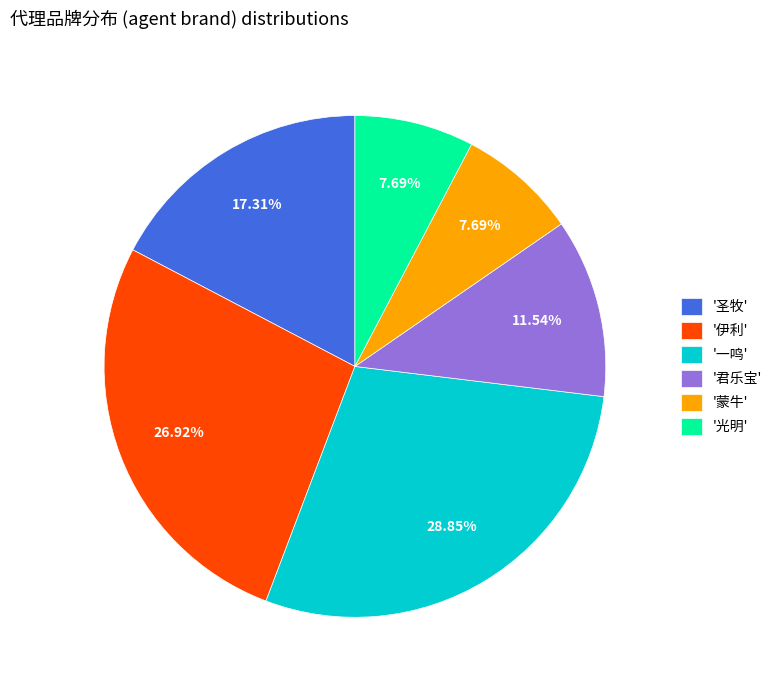

Is there a majority slice in this chart?

No